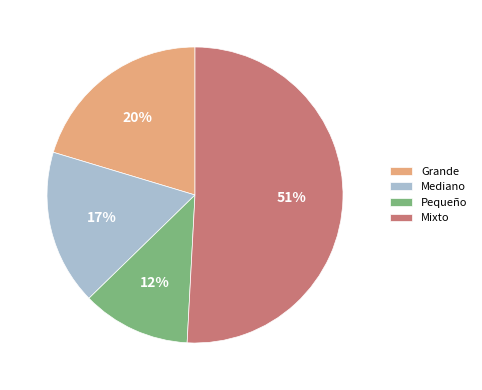

Rank the categories by value from highest to lowest.

Mixto, Grande, Mediano, Pequeño